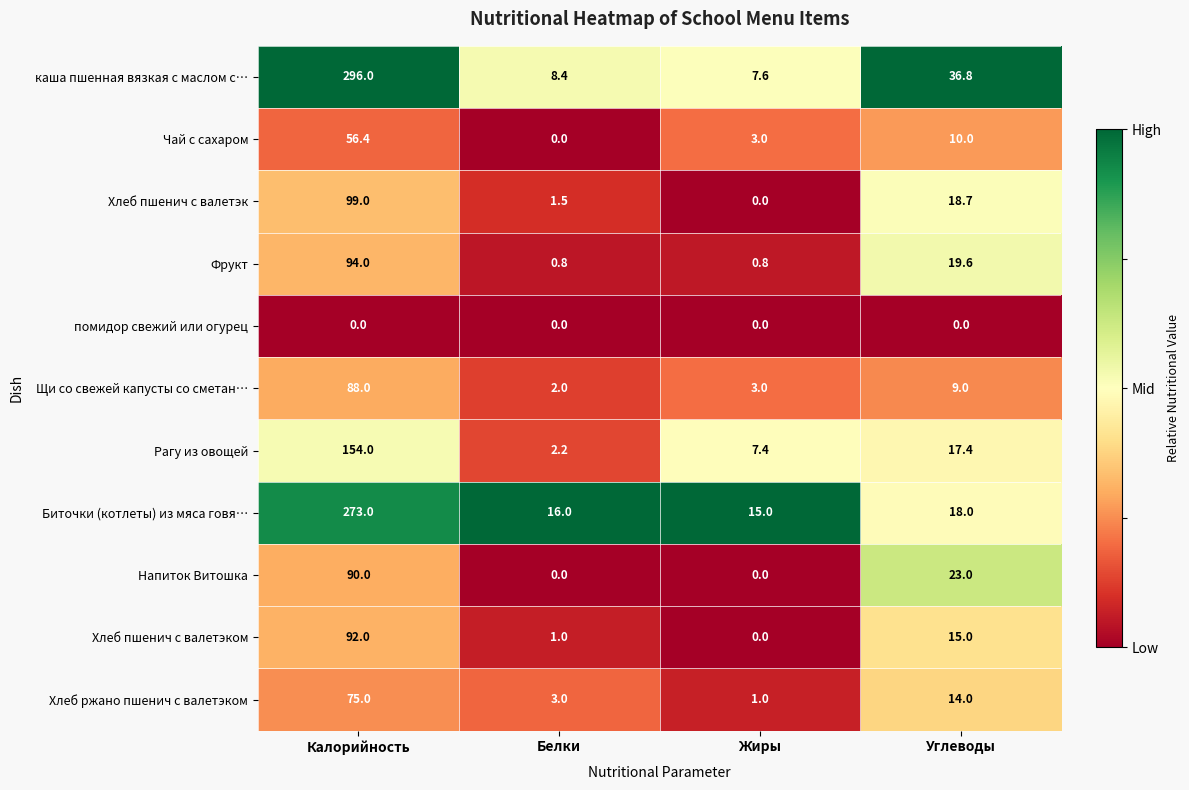

True or false: Хлеб пшенич с валетэк has a value of 10.4 at Углеводы.

False